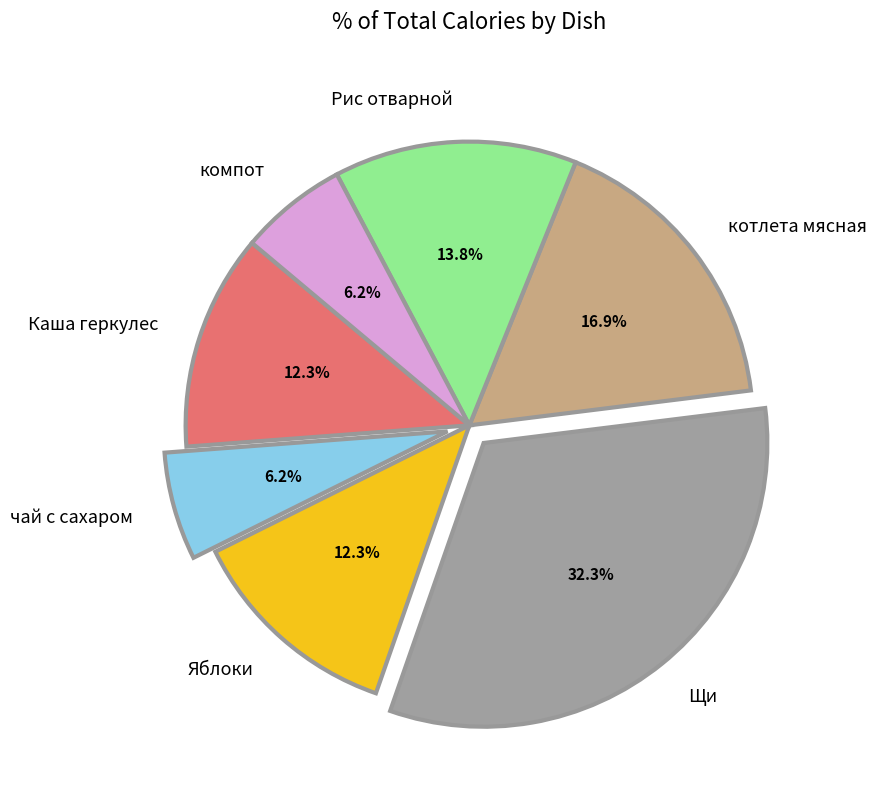

To the nearest percent, what is the difference between the Яблоки and Щи slice percentages?

20%